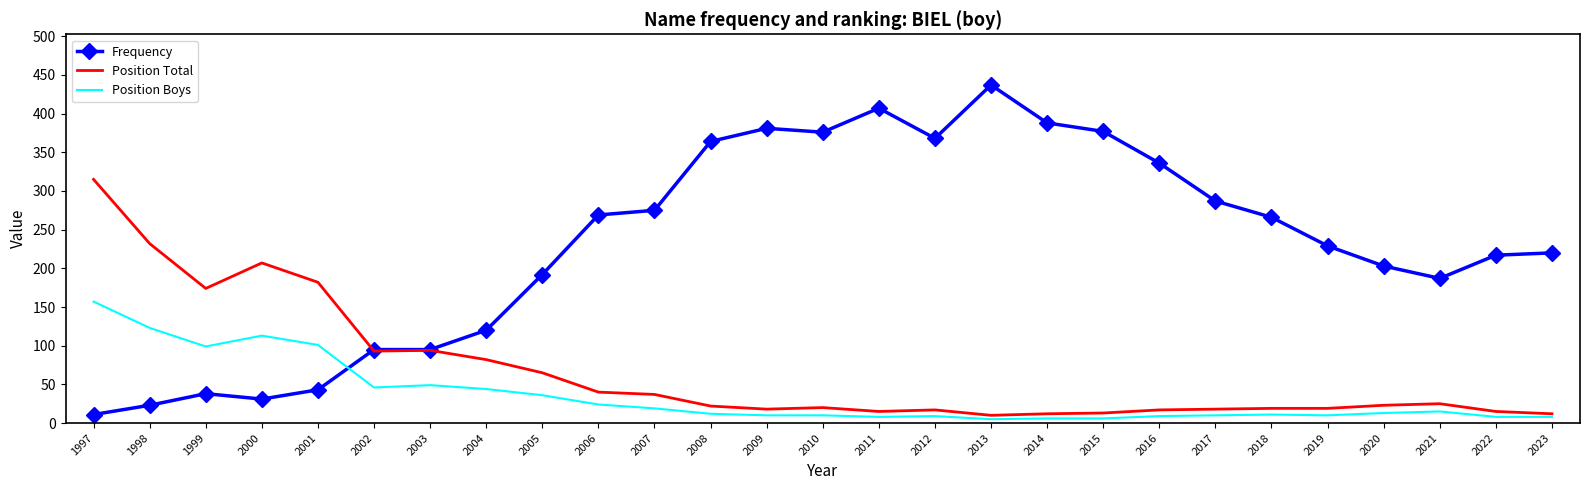

True or false: Position Boys has a value of 24 at 2006.

True